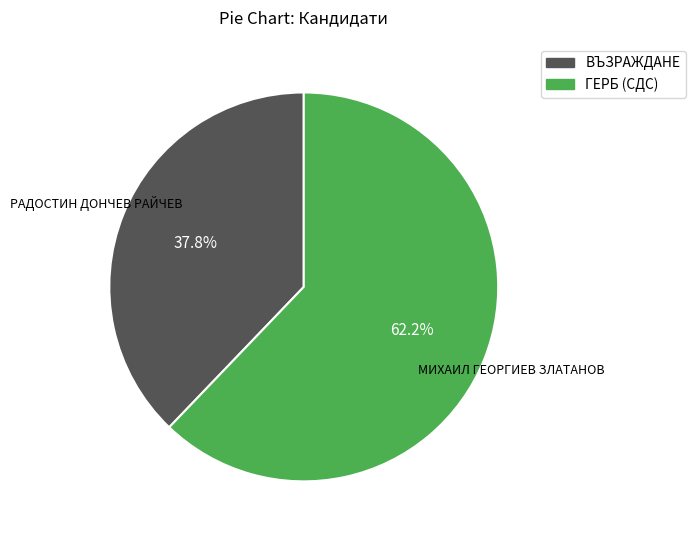

What is the total percentage of ГЕРБ (СДС) and ВЪЗРАЖДАНЕ?

100.0%